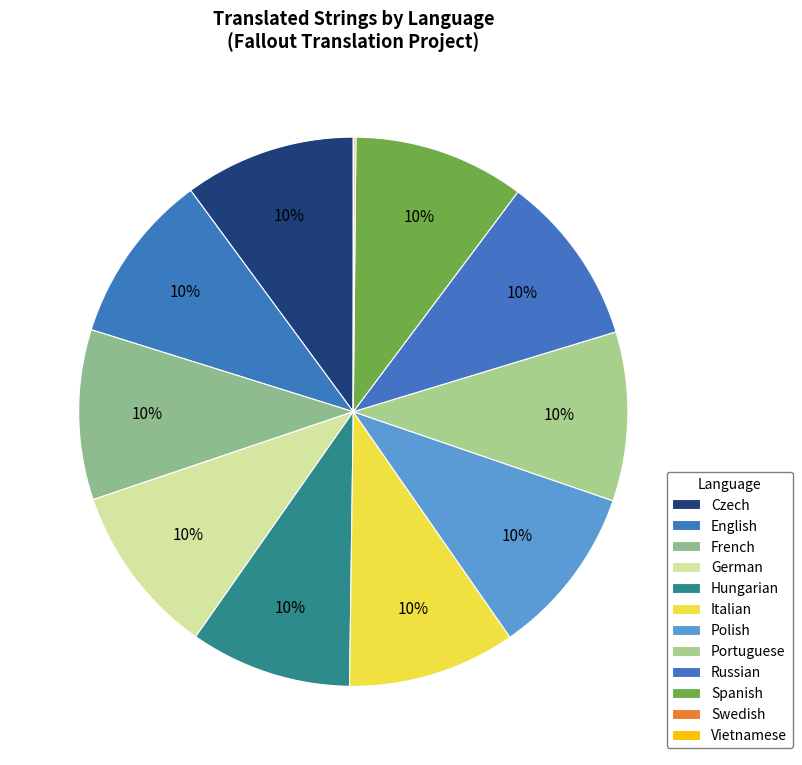

To the nearest percent, what percentage of the pie is Hungarian?

10%